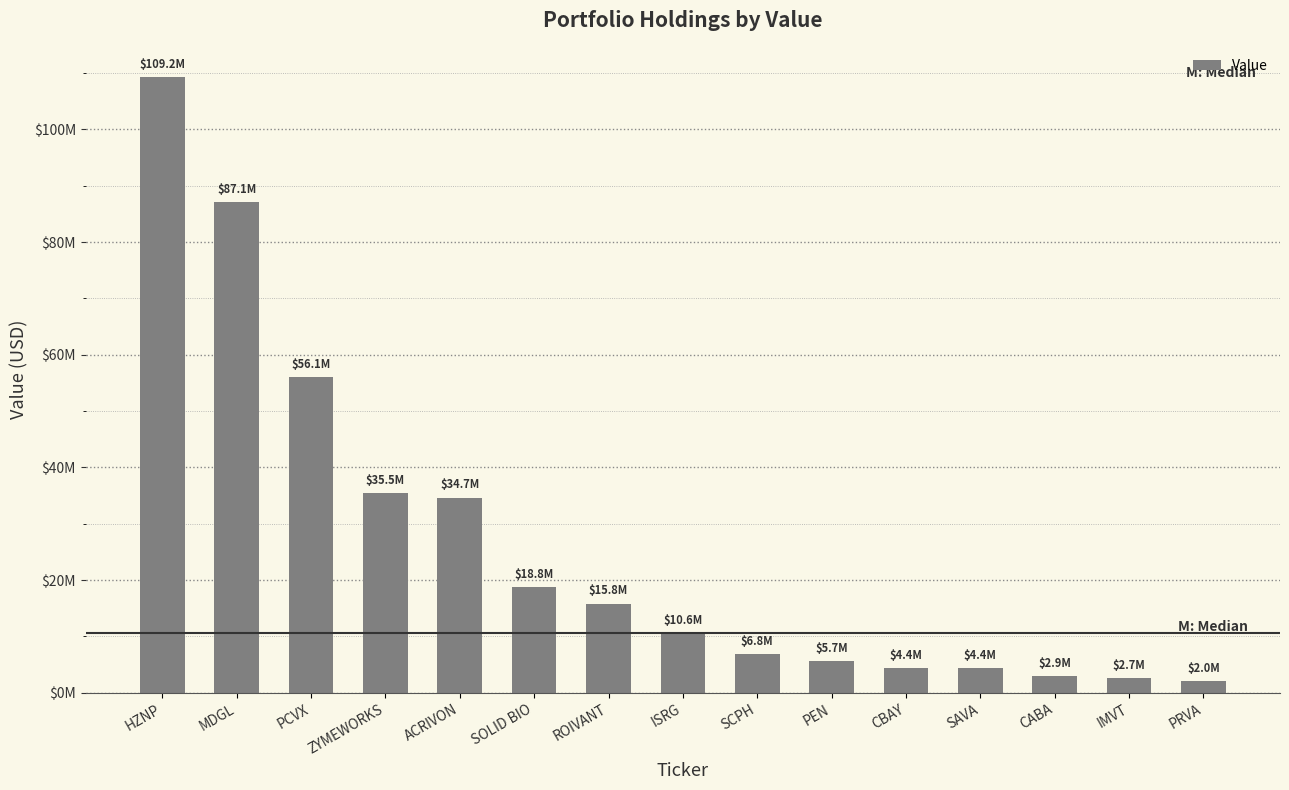

Reading left to right, extract all data points from this chart.

HZNP=109248000	MDGL=87075000	PCVX=56101500	ZYMEWORKS=35458621	ACRIVON=34650524	SOLID BIO=18808120	ROIVANT=15832744	ISRG=10614000	SCPH=6828565	PEN=5650484	CBAY=4445386	SAVA=4431000	CABA=2936450	IMVT=2662500	PRVA=2043900